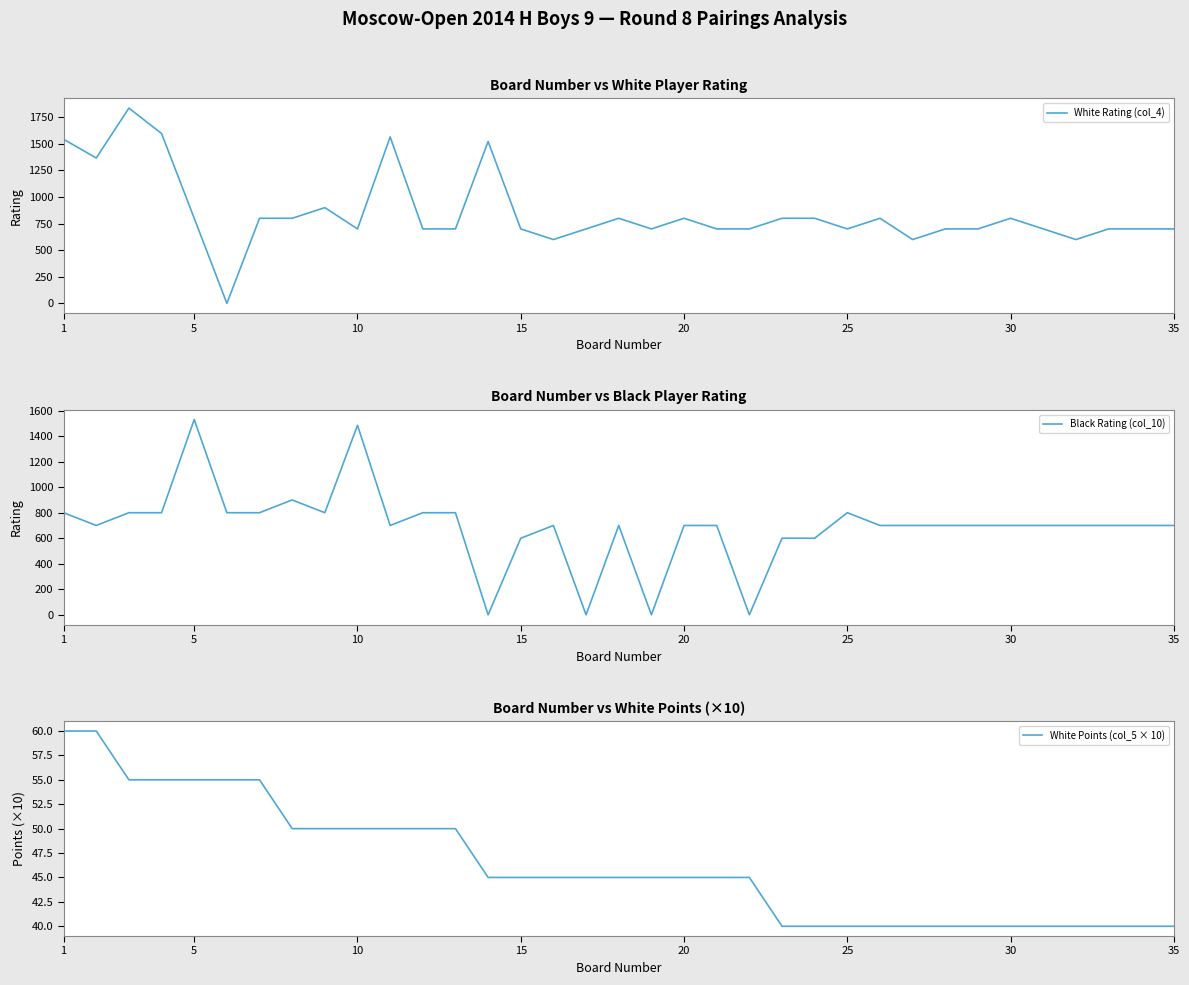

The White Points (col_5 × 10) series shows 50 at 10. True or false?

True